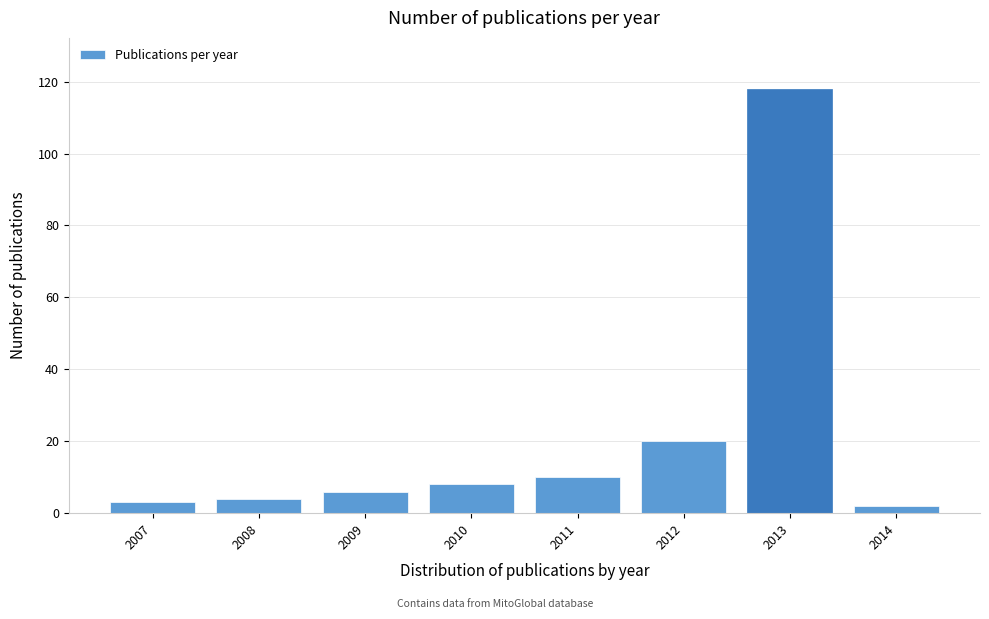

Reading left to right, transcribe this chart: for each bar, give the range it covers on the x-axis and its height. The values are not printed on the chart, so give them approximately, as read against the axis.

2006.5 to 2007.5: 4
2007.5 to 2008.5: 4
2008.5 to 2009.5: 6
2009.5 to 2010.5: 8
2010.5 to 2011.5: 10
2011.5 to 2012.5: 20
2012.5 to 2013.5: 118
2013.5 to 2014.5: 2